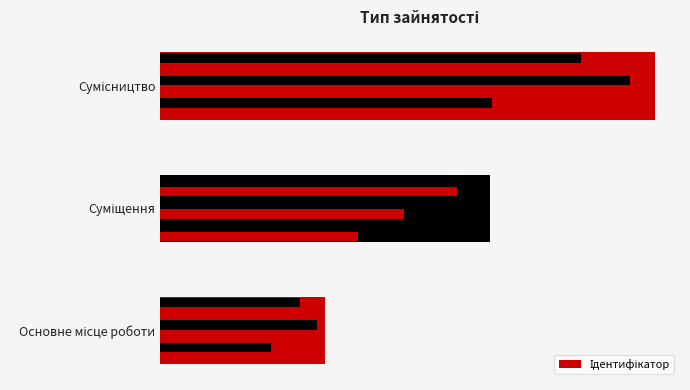

What is the greatest value displayed?

3